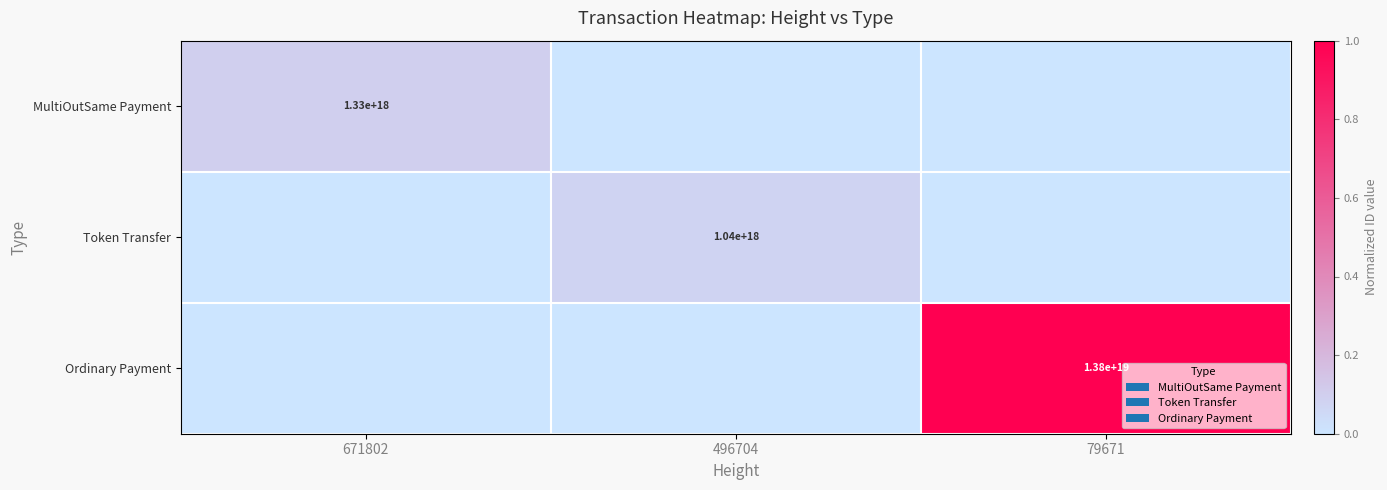

Between 671802 and 496704, which is larger?

671802